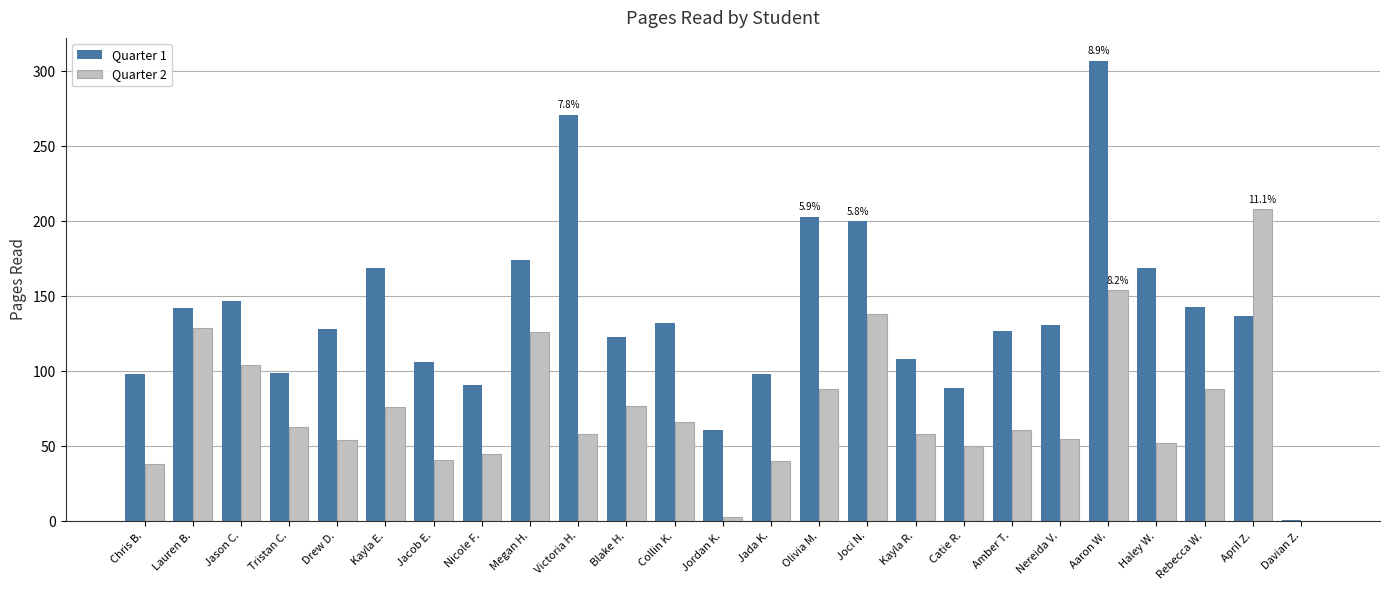

Which category has the highest value in the Quarter 1 series?

Aaron W.